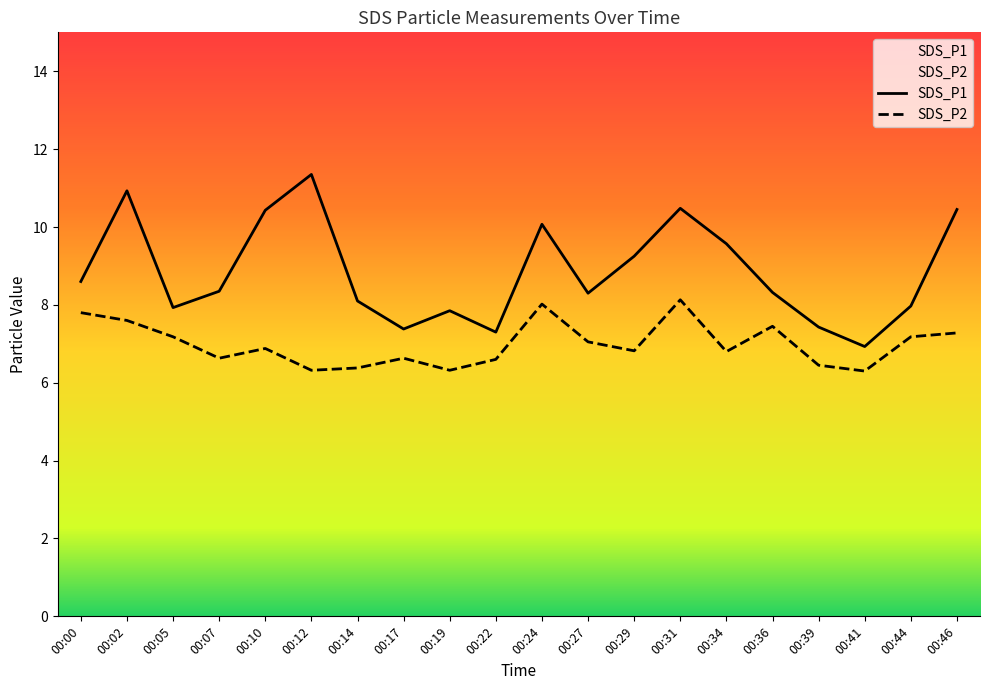

How many distinct data groups are displayed?

2